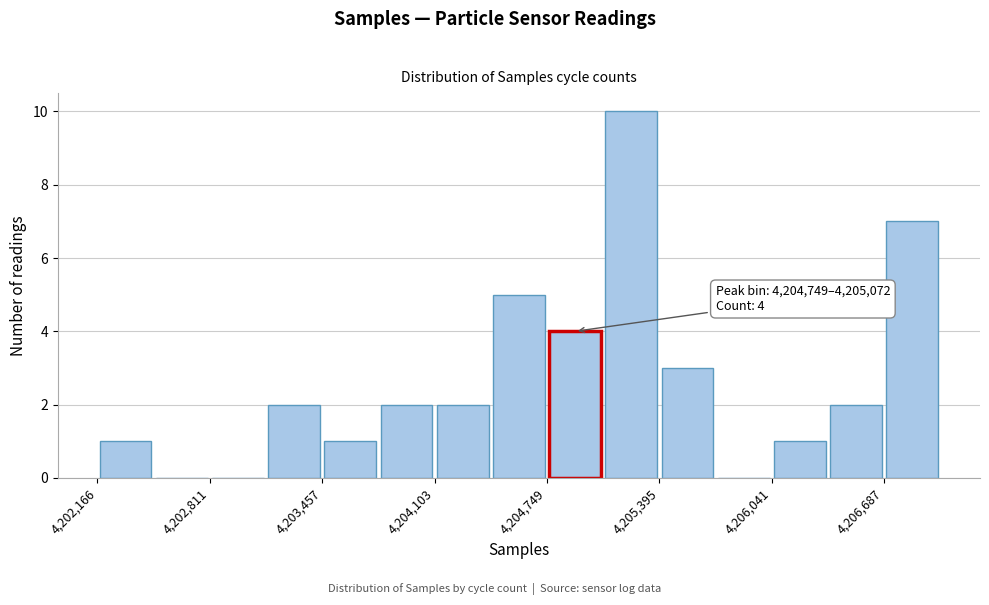

Around what value on the x-axis is the tallest bar? Give the approximate position of its centre, as read against the axis.

4205200